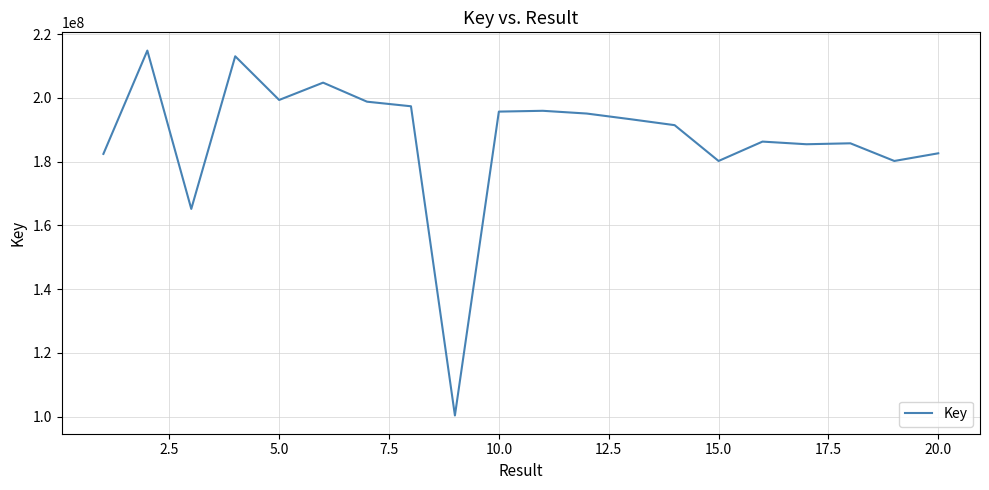

What is the greatest value displayed?

214855588